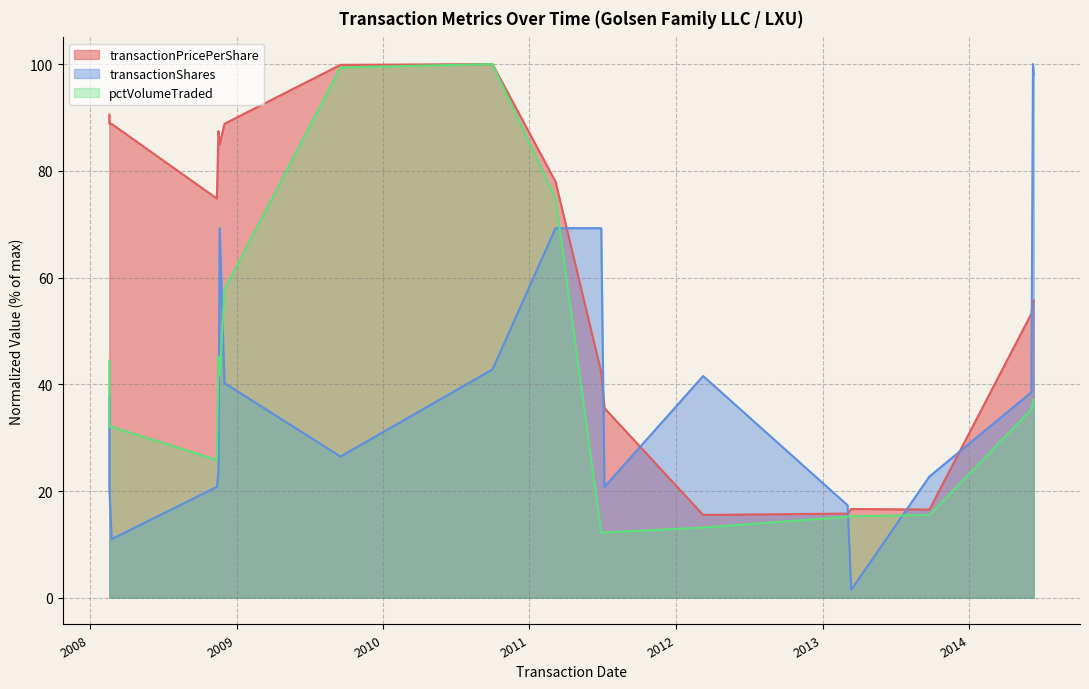

How many intersections are there between pctVolumeTraded and transactionShares?

5